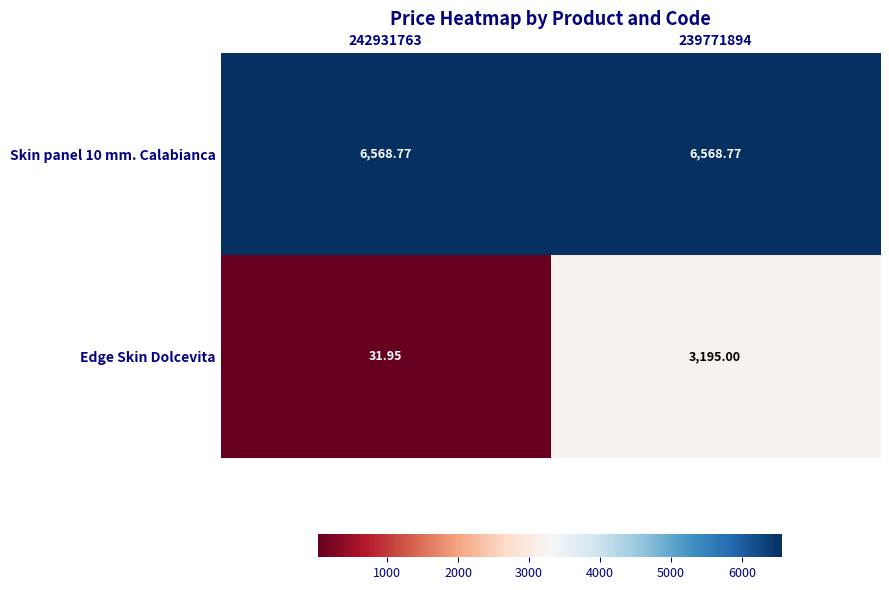

Which series has the widest spread of values?

Edge Skin Dolcevita